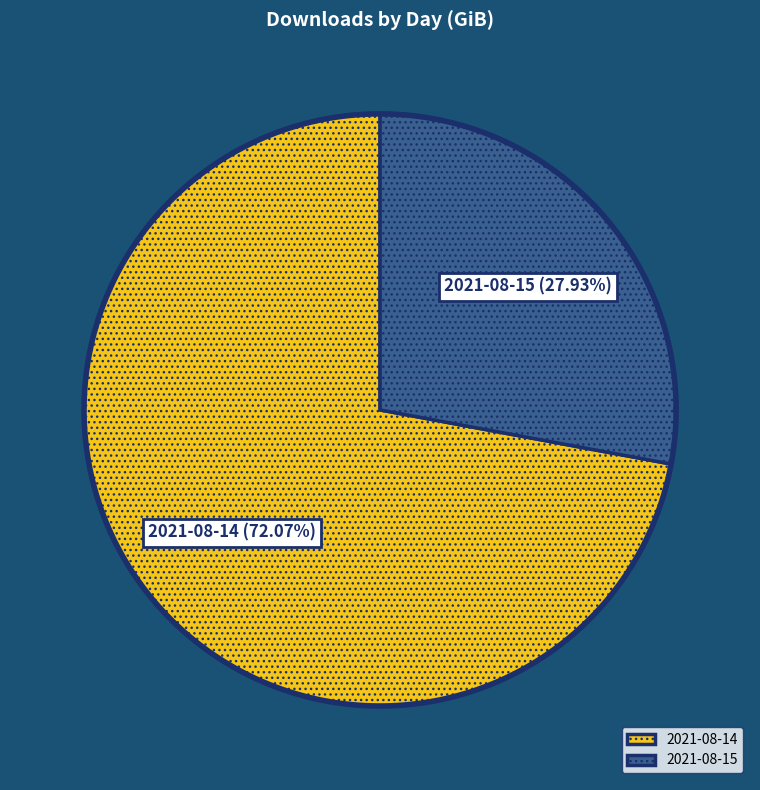

To the nearest percent, what is the difference between the largest and smallest slice percentages?

44%